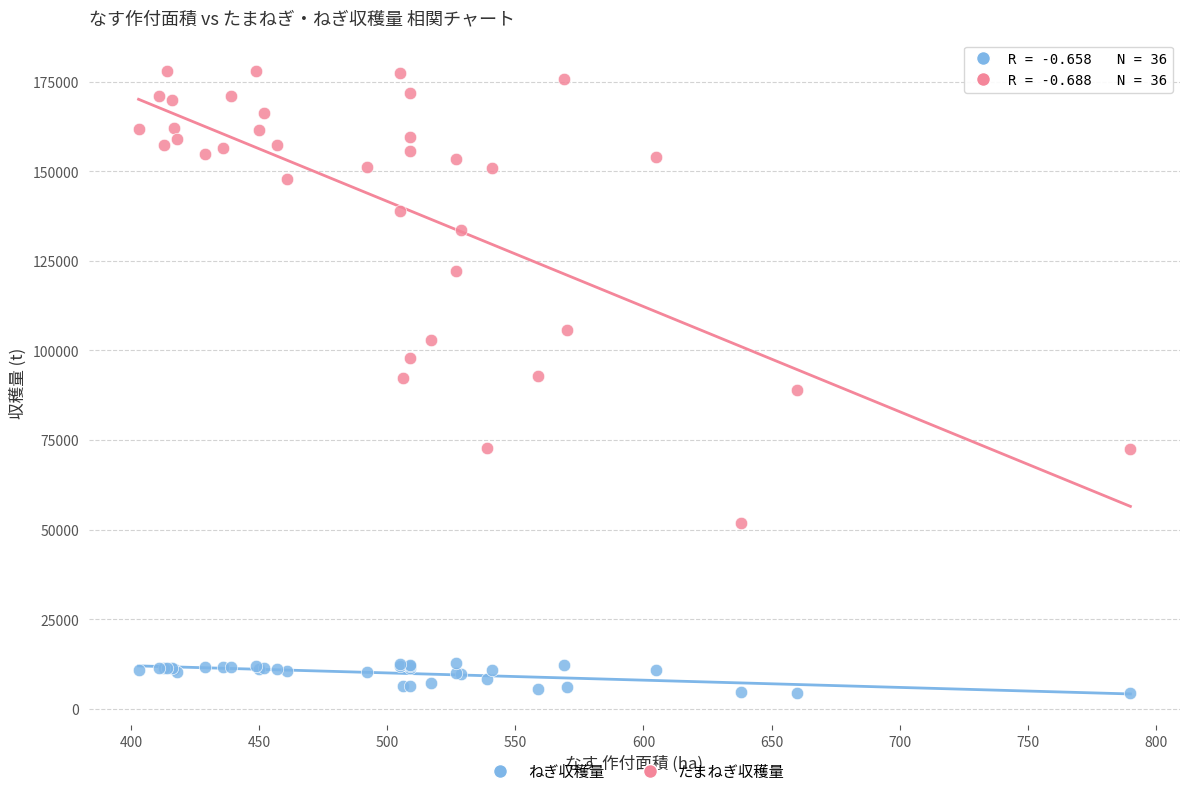

In the たまねぎ収穫量 series, what Y value is closest to 114940?

122015